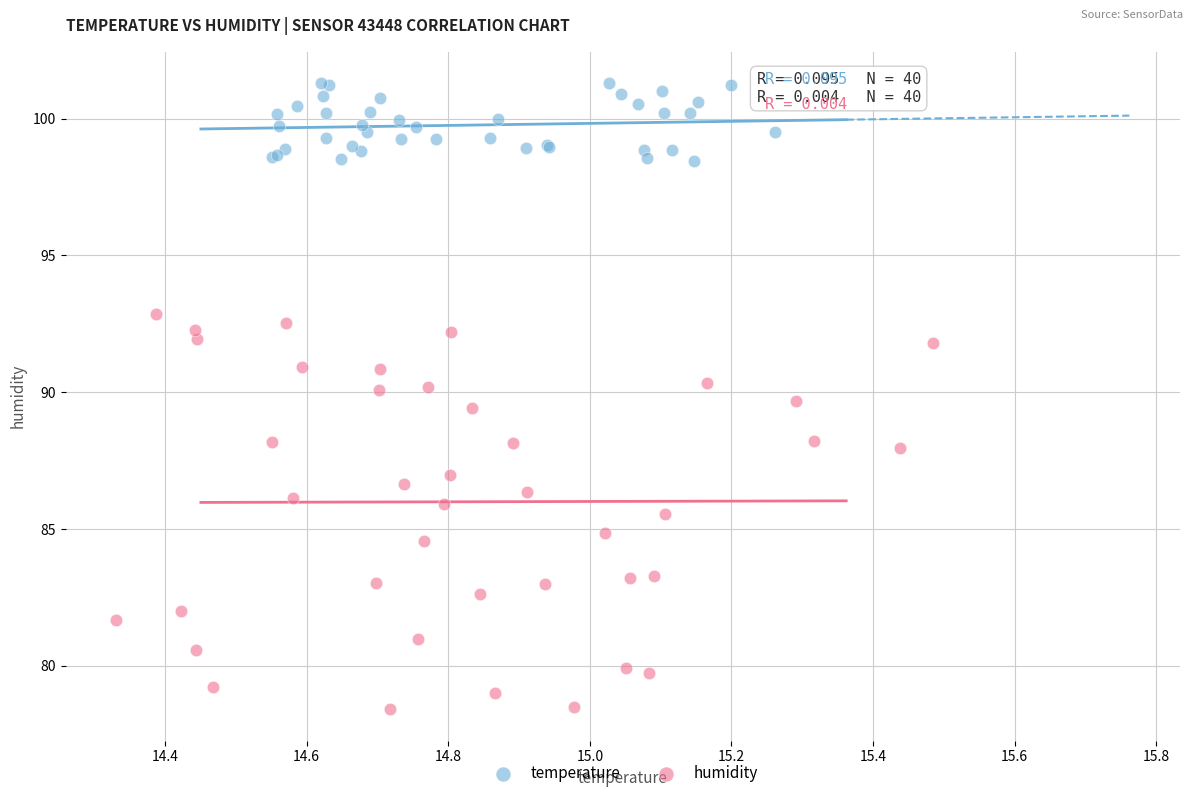

Which series has the widest spread of Y values?

humidity